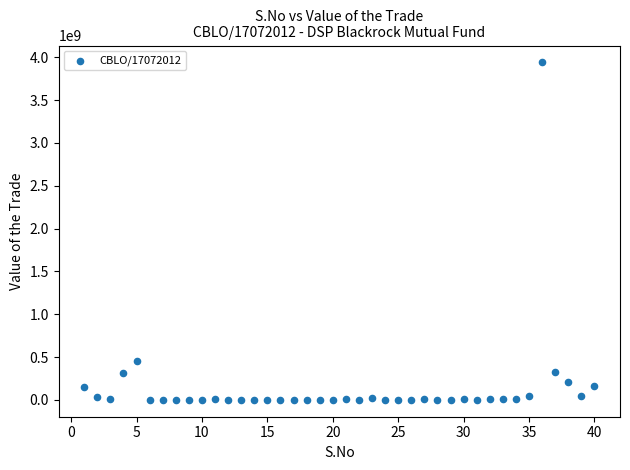

What Y value in the scatter plot is closest to 1969618302?

449901391.5